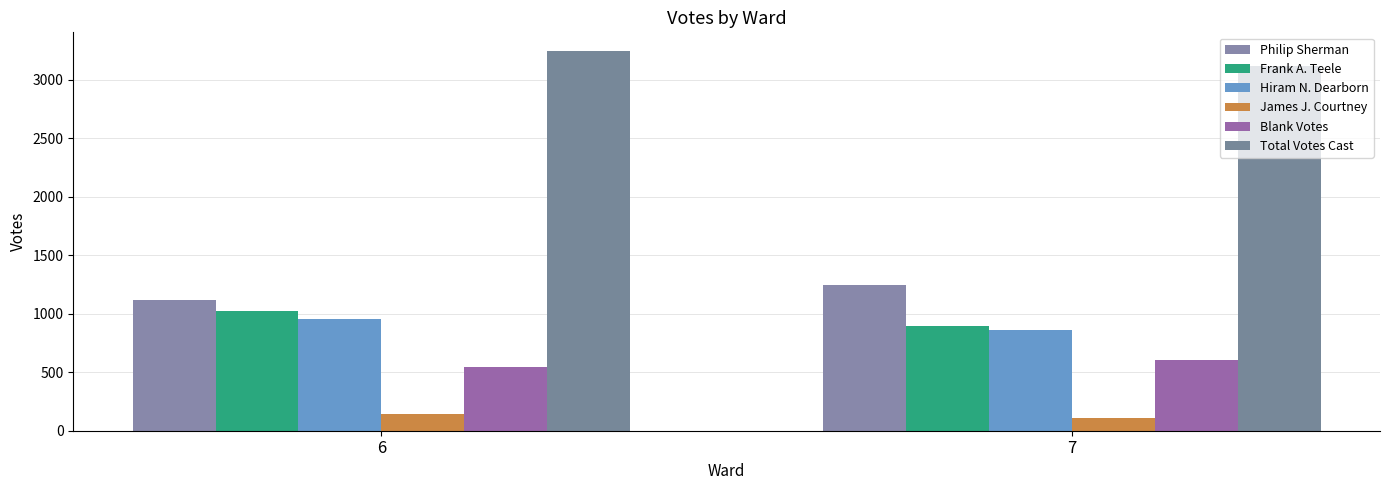

At how many categories does at least one series exceed 826?

2